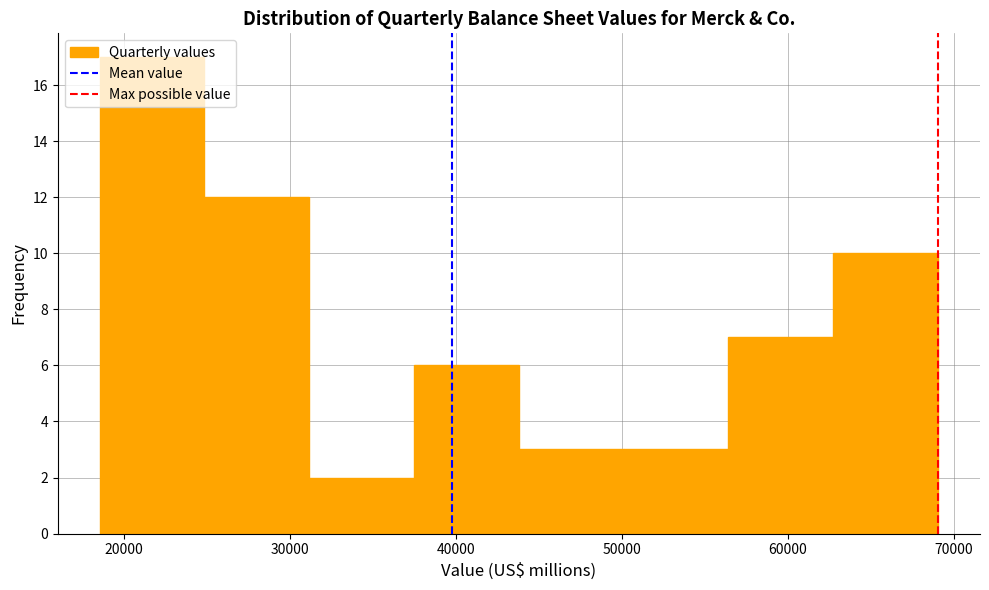

How tall is the bar that spans 44000 to 50000 on the x-axis? Neither the bar edges nor the heights are printed on the chart, so give them approximately, as read against the axes.

3